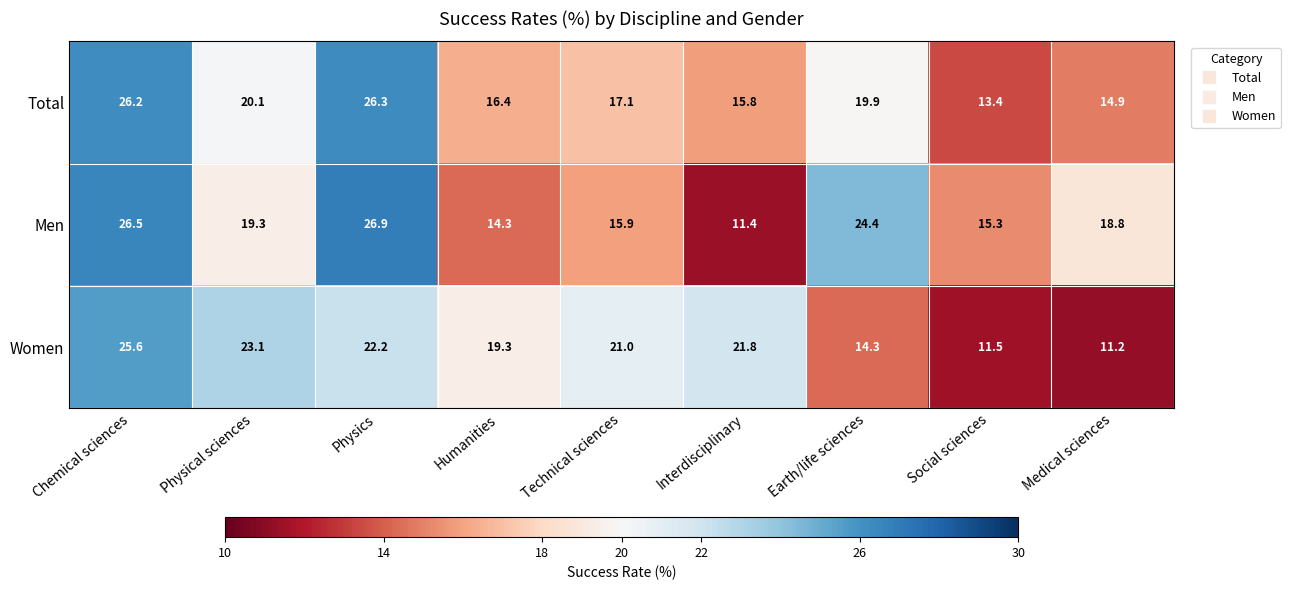

What is the difference between the highest and lowest values at Physics?

4.7